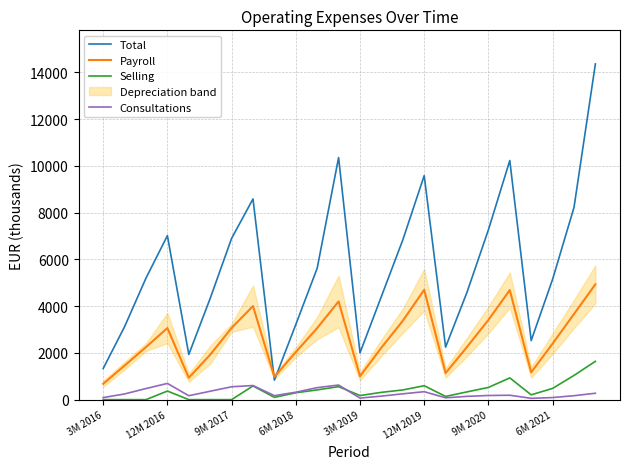

The value of Payroll at 6M 2018 is 2033. True or false?

True